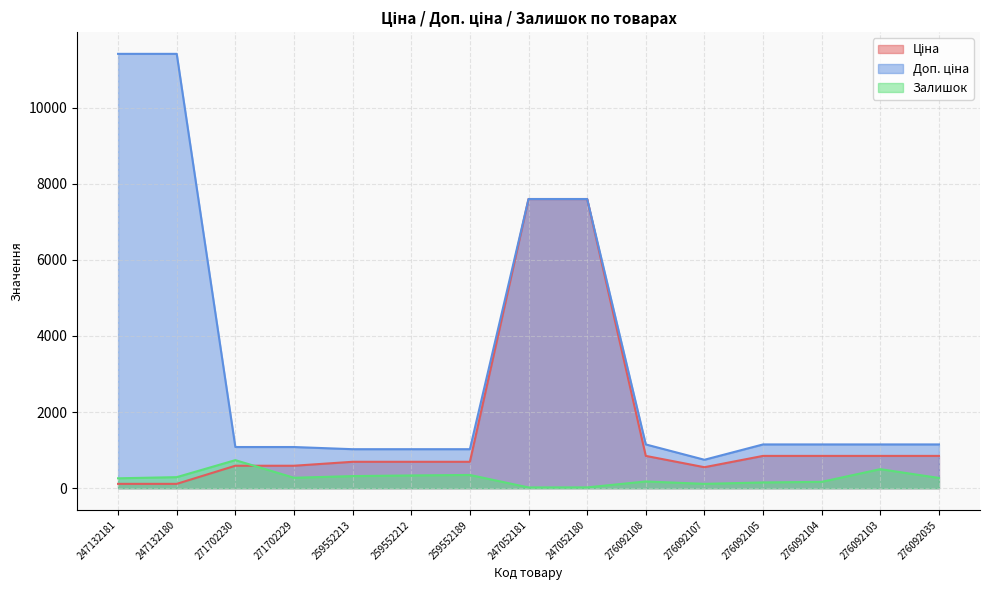

Which series changed the most between 271702230 and 247052181?

Ціна